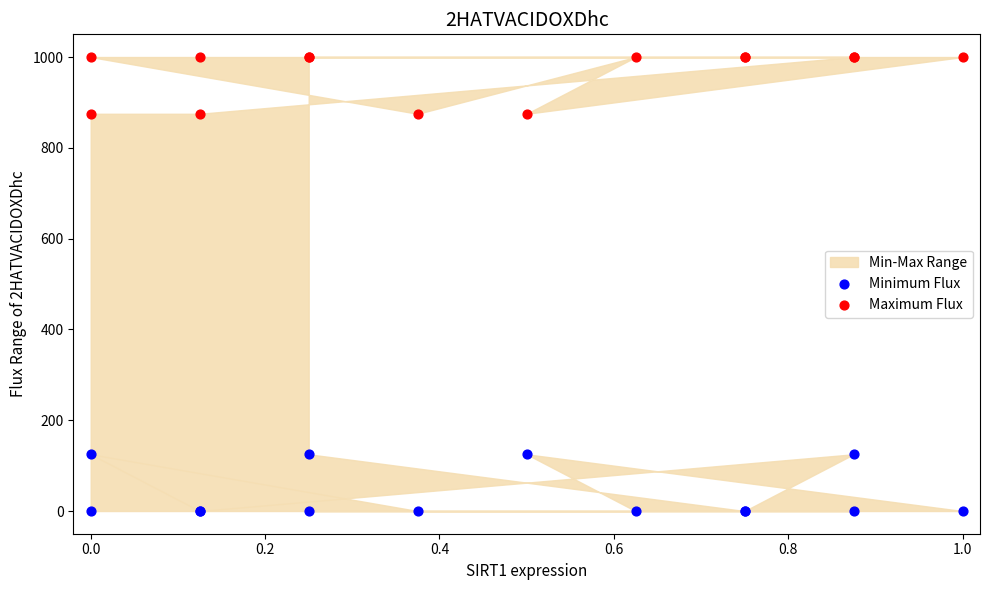

Which series reaches the minimum Y coordinate?

Minimum Flux